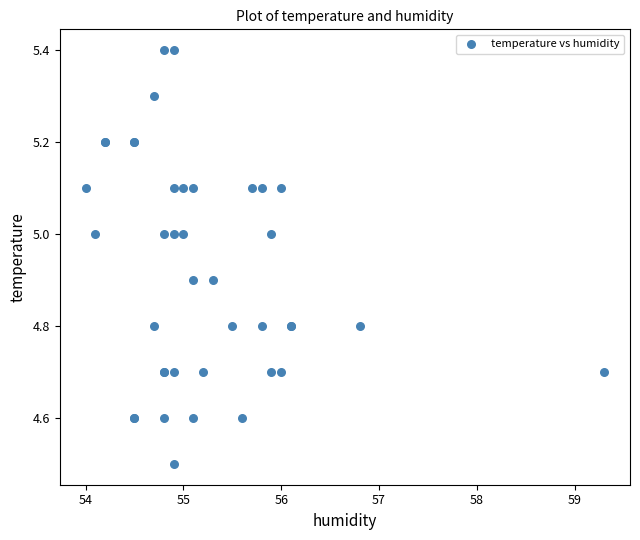

What Y value in the scatter plot is closest to 4?

4.5